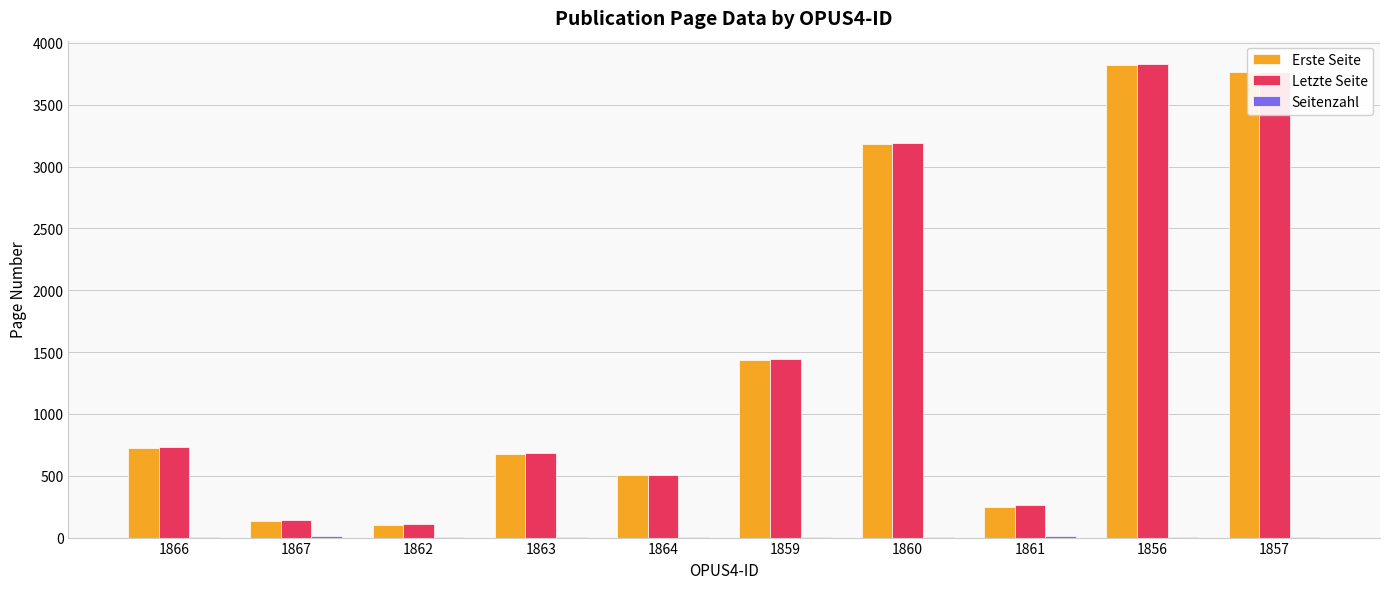

How many categories are shown in the chart?

10